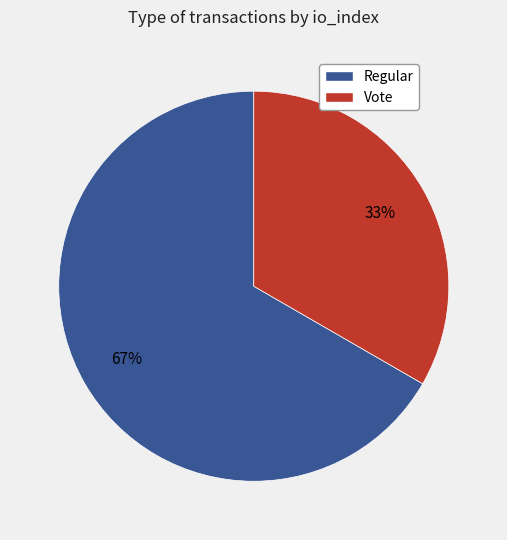

Approximately how many times larger is the value at Regular compared to Vote?

2.0